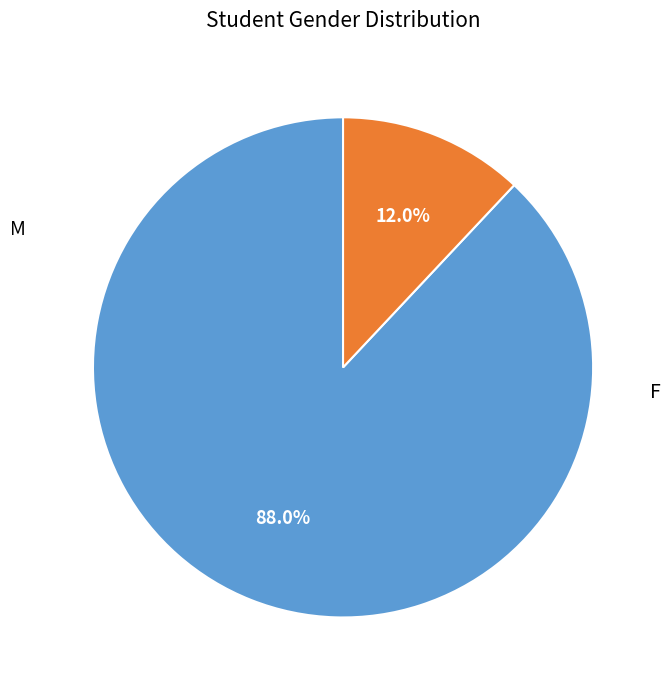

Between F and M, which is larger?

M